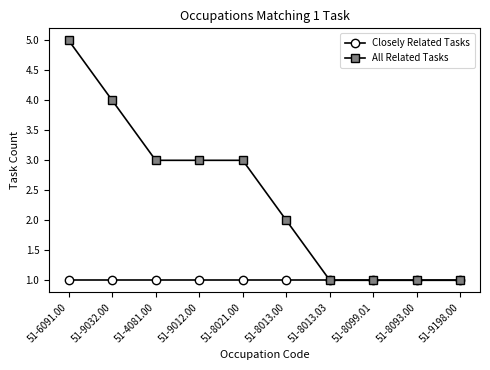

List the series in order of their overall mean, lowest first.

Closely Related Tasks, All Related Tasks